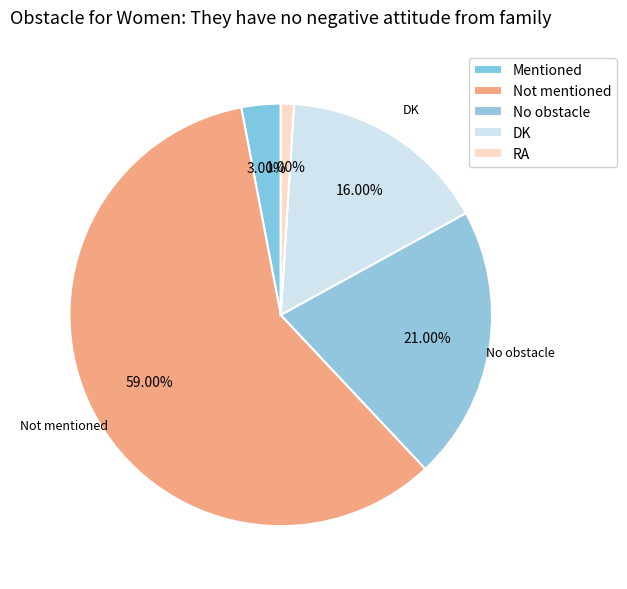

How many slices are in this pie chart?

5